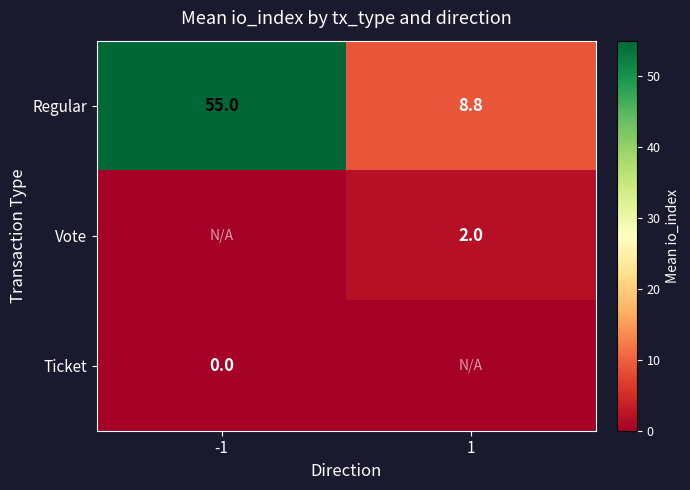

True or false: Vote has a value of 2.0 at 1.

True